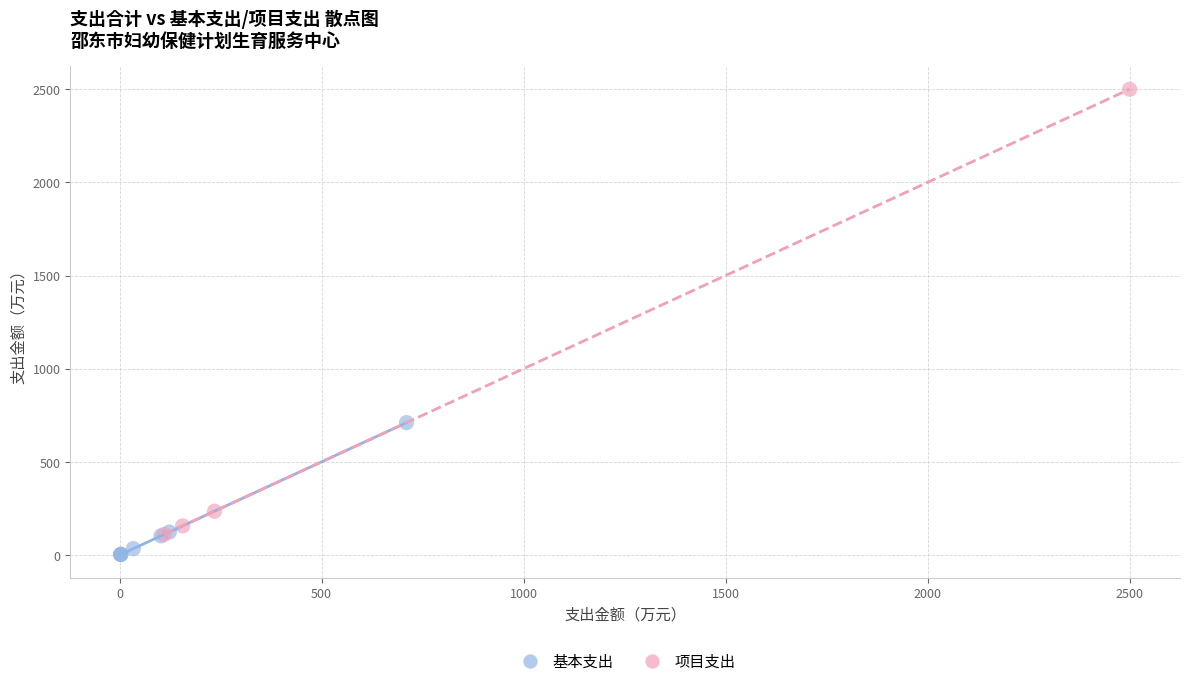

Which series reaches the maximum Y coordinate?

项目支出